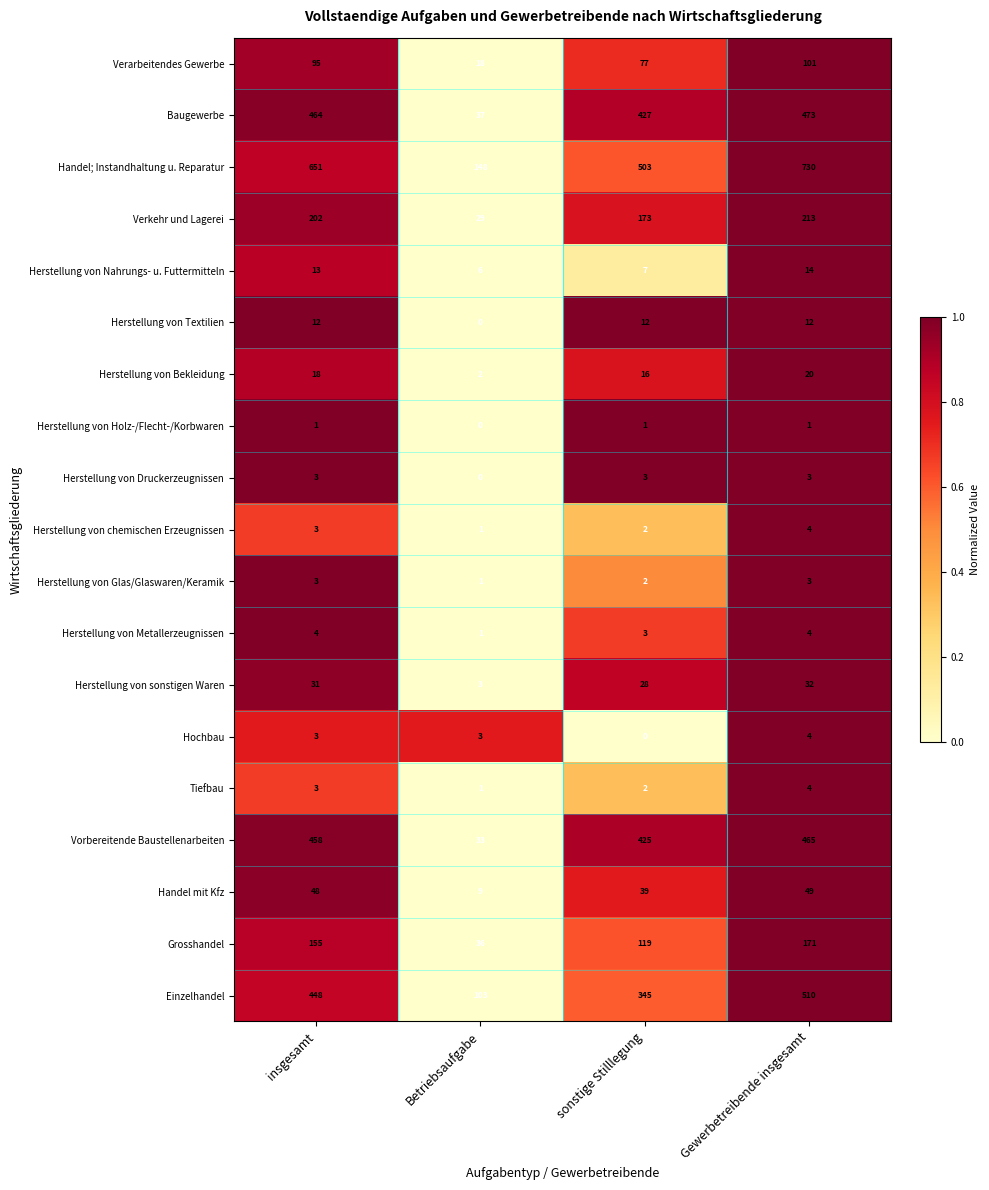

The value of Tiefbau at insgesamt is 5. True or false?

False